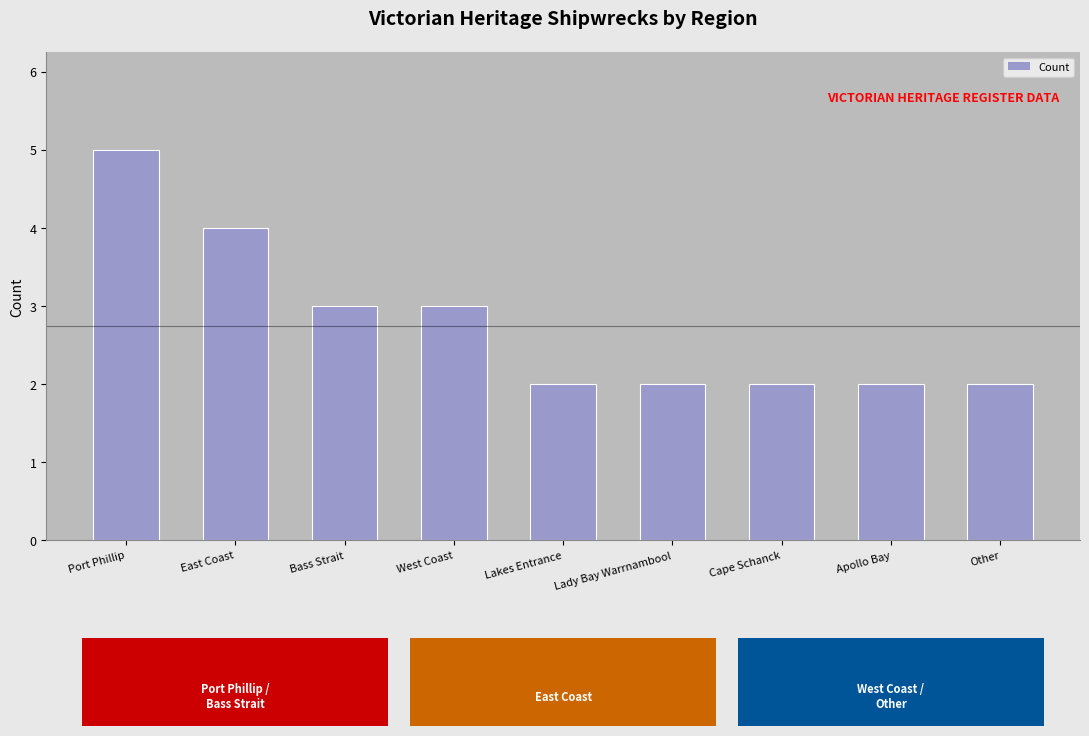

Which has a higher value, Lakes Entrance or West Coast?

West Coast